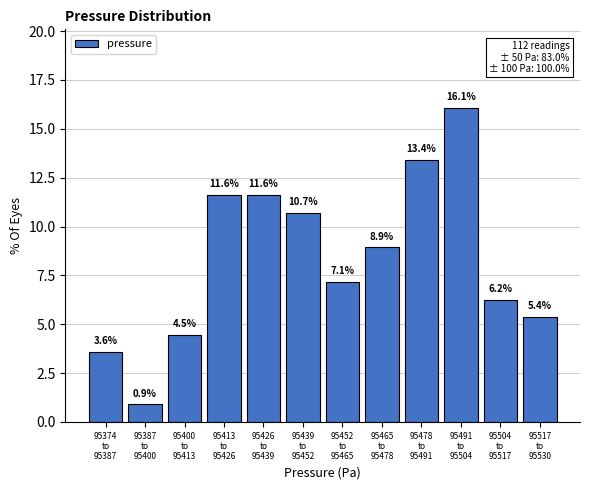

What is the value of the 7th bar from the left?

7.1